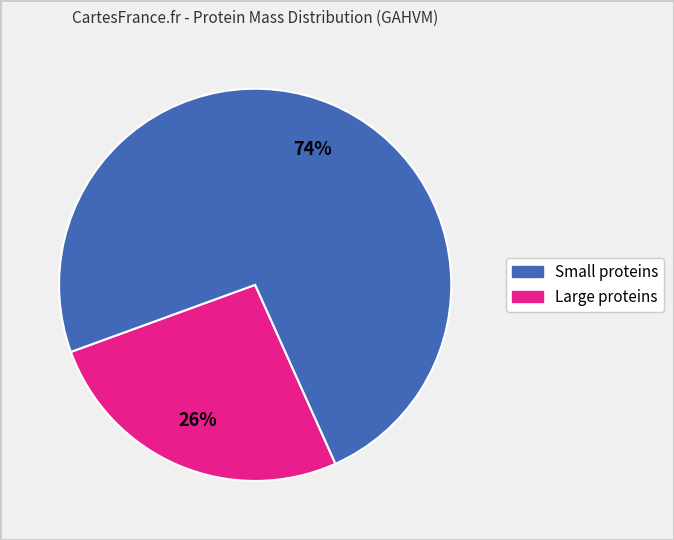

How many segments does this pie chart have?

2